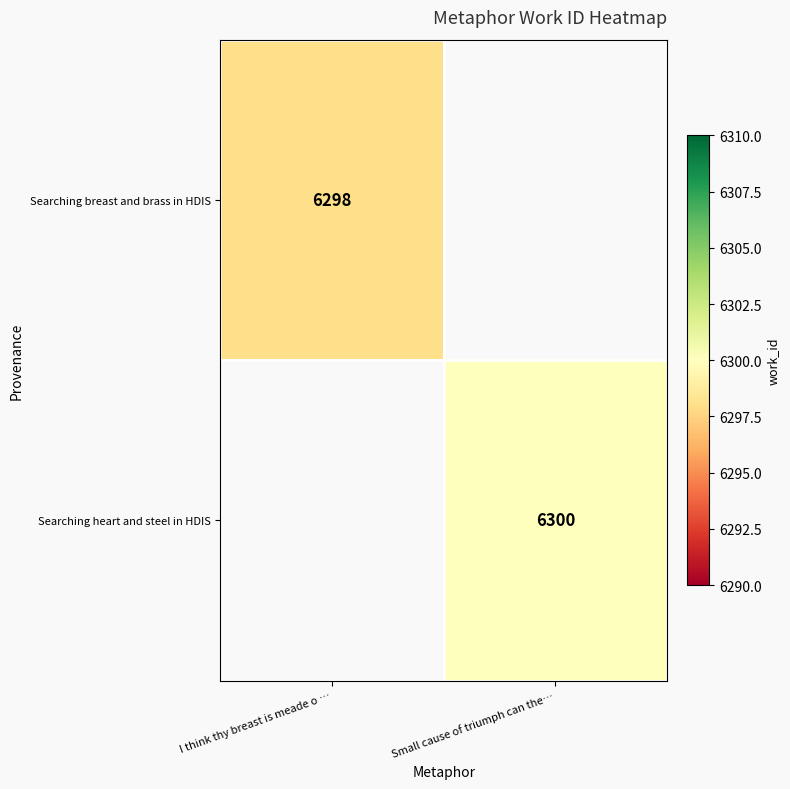

The Searching breast and brass in HDIS series shows 6298 at I think thy breast is meade o …. True or false?

True